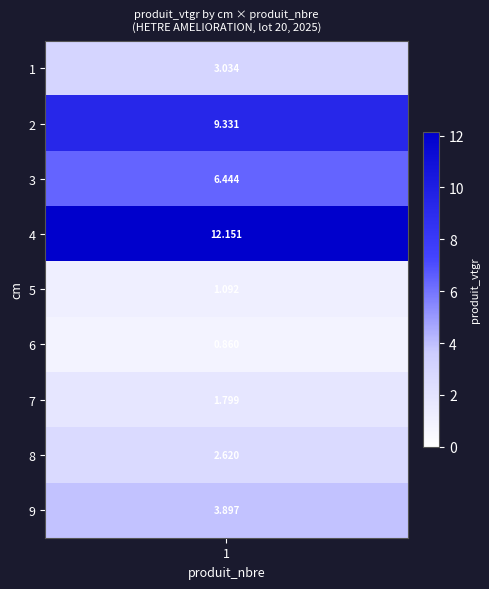

Reading left to right, extract all data points from this chart.

1=3.0	2=9.3	3=6.4	4=12.2	5=1.1	6=0.9	7=1.8	8=2.6	9=3.9